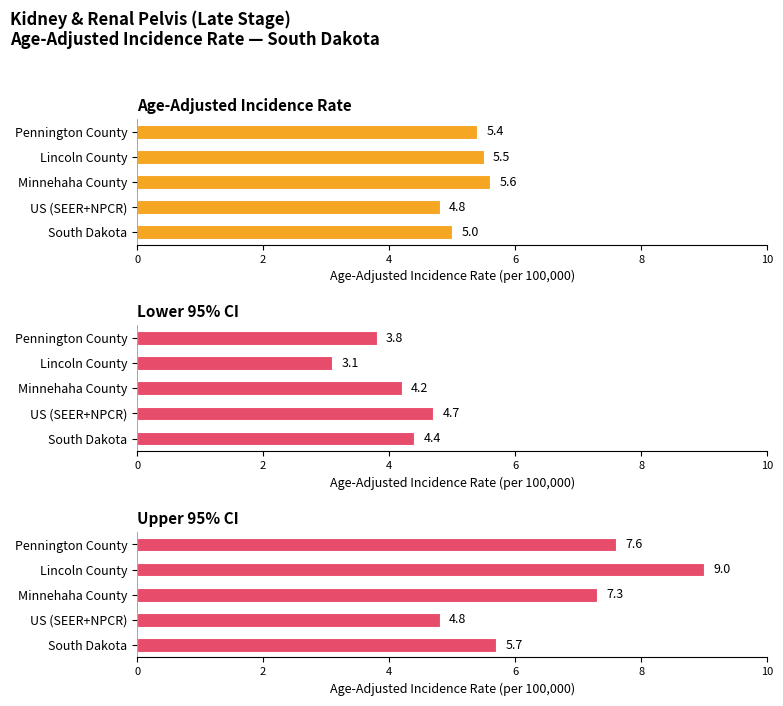

How many bars are there in each group?

3